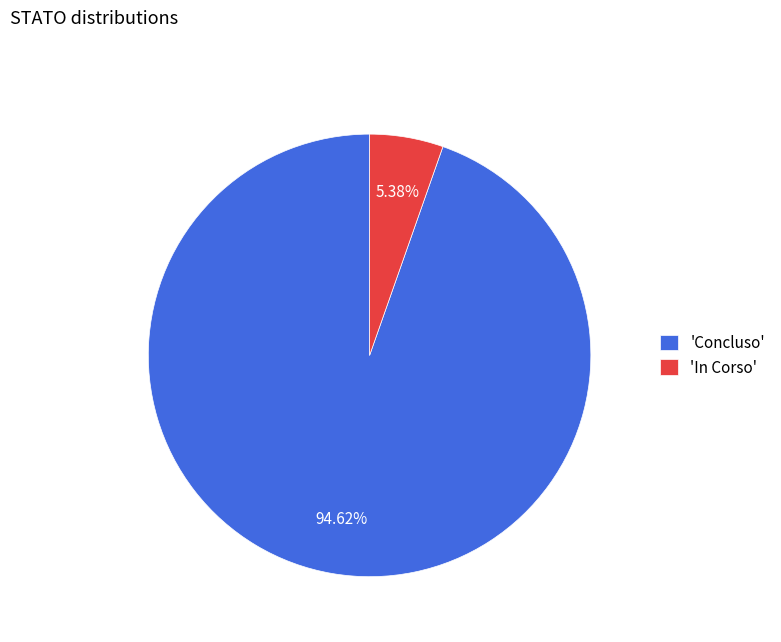

How many slices are in this pie chart?

2